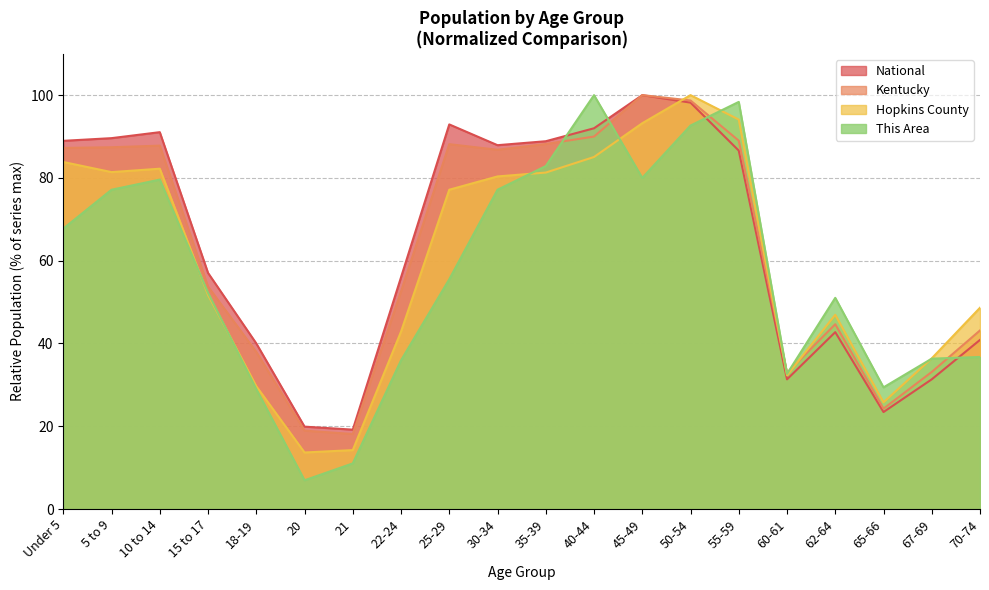

Where does the Kentucky series first go above 86?

Under 5